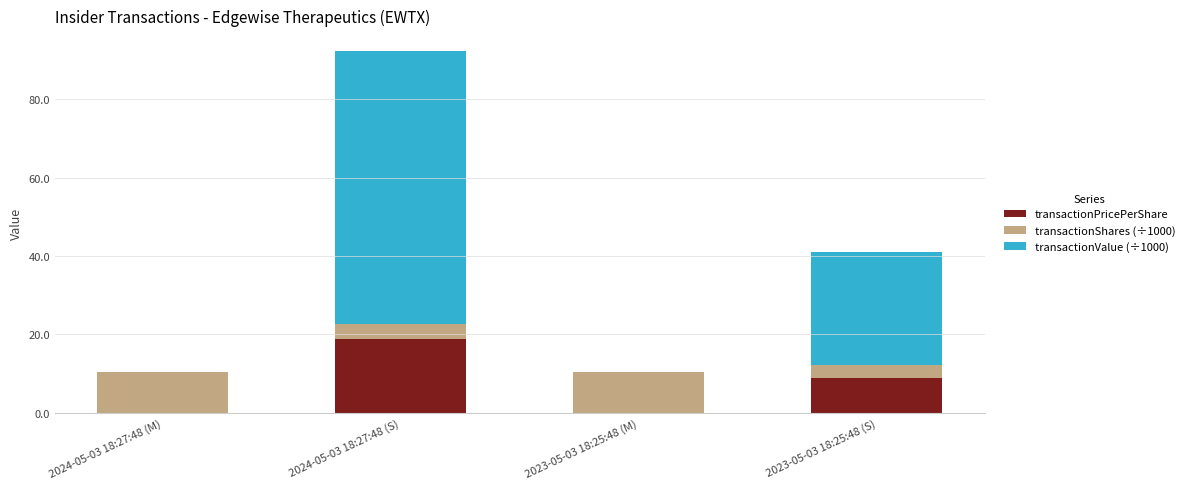

What is the total value across all series at 2024-05-03 18:27:48 (M)?

10.4